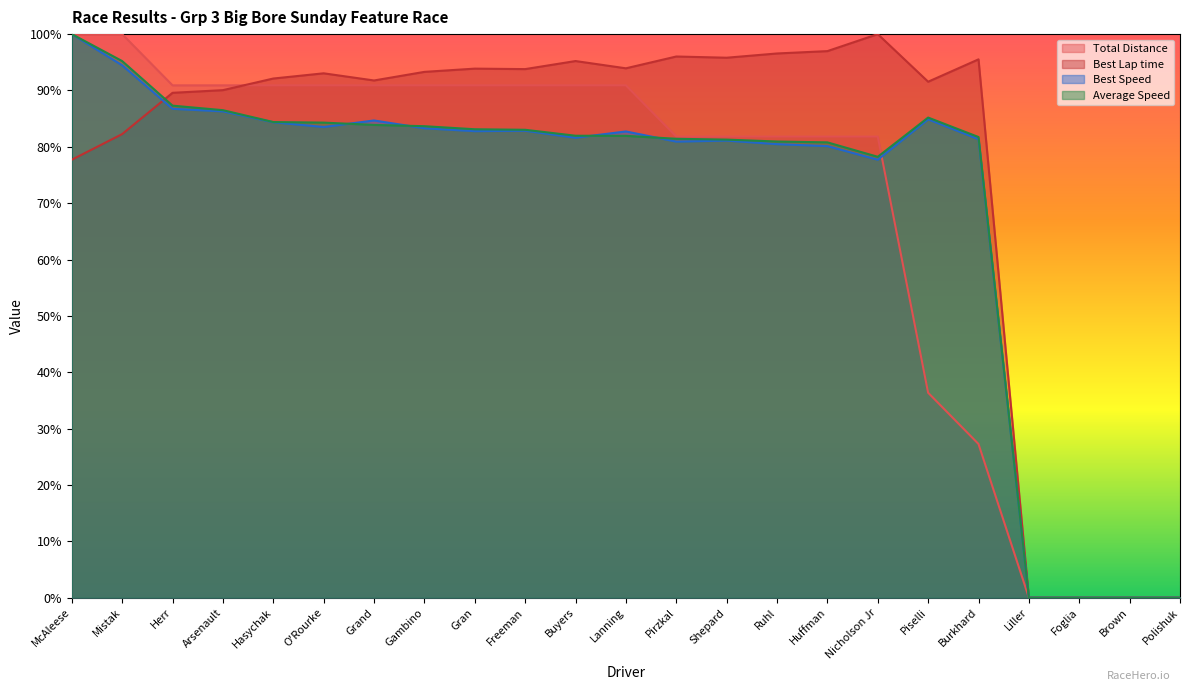

How many data points in Average Speed are above 81?

16